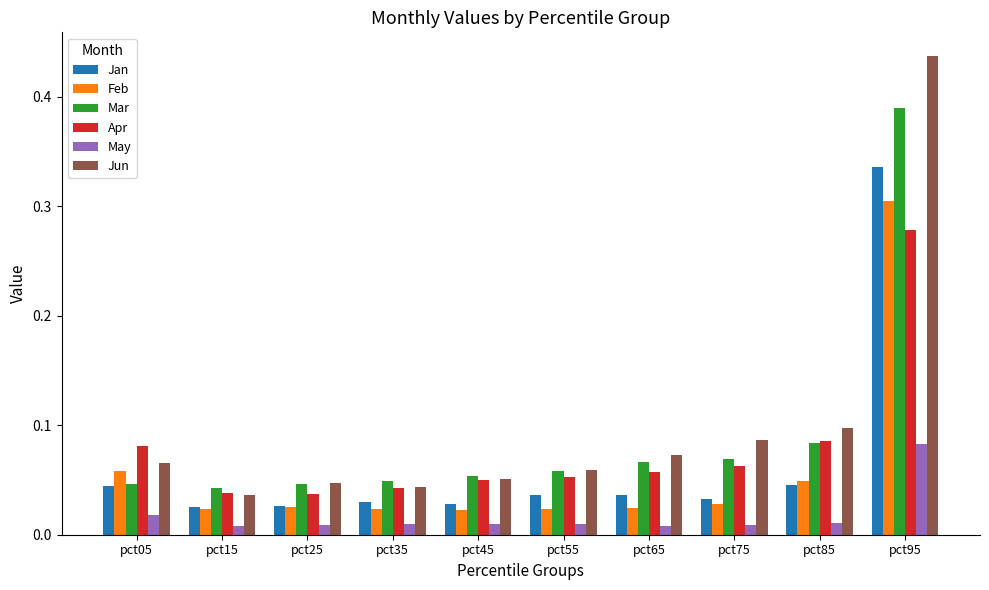

Which series has the largest range (max minus min)?

Jun